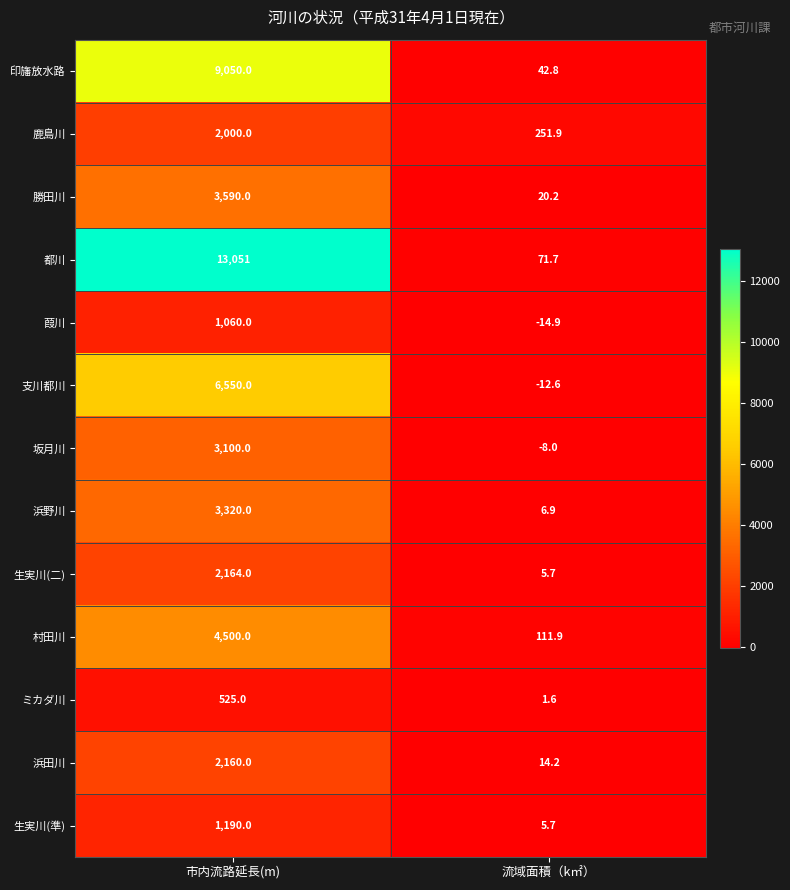

Which series has the largest range (max minus min)?

都川